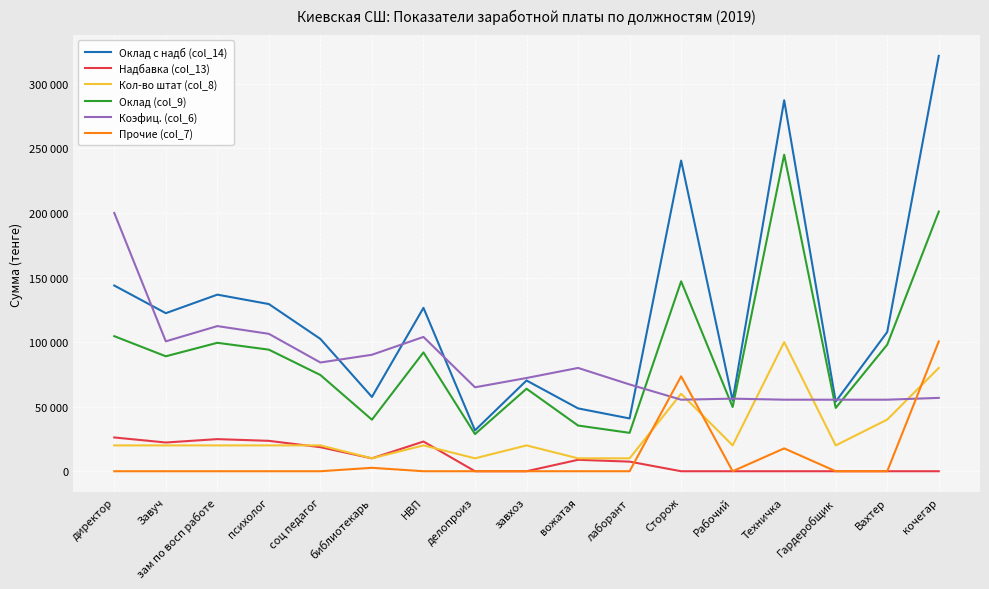

What is the greatest value displayed?

321660.7